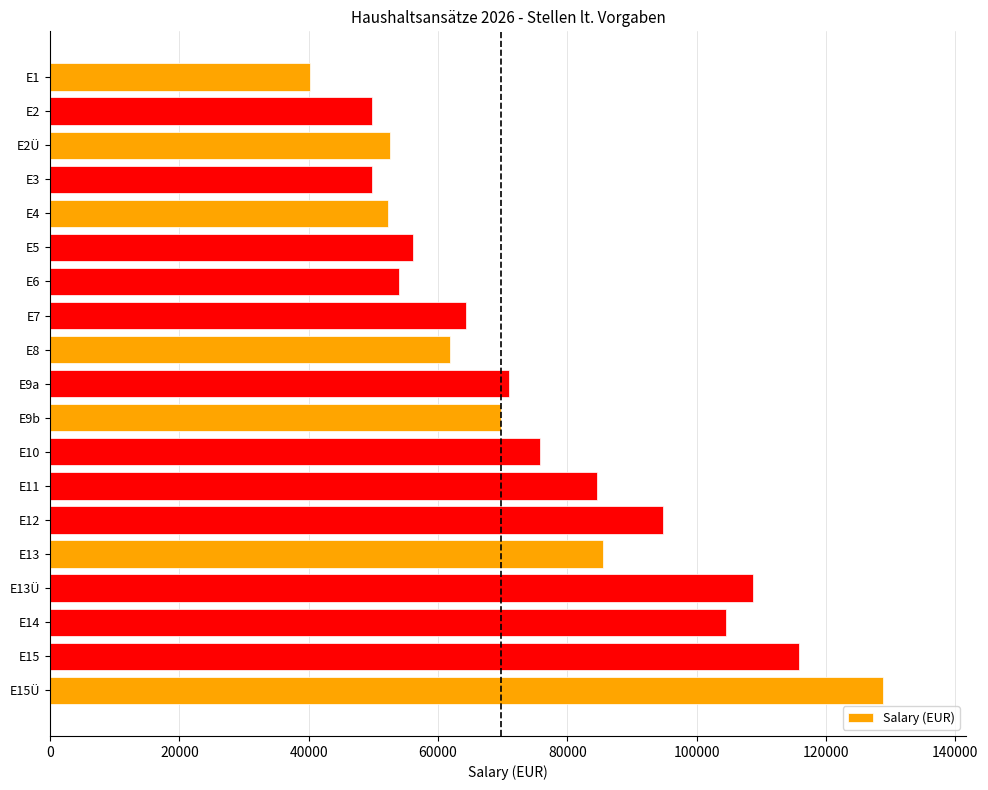

What is the maximum value shown in the chart?

128800